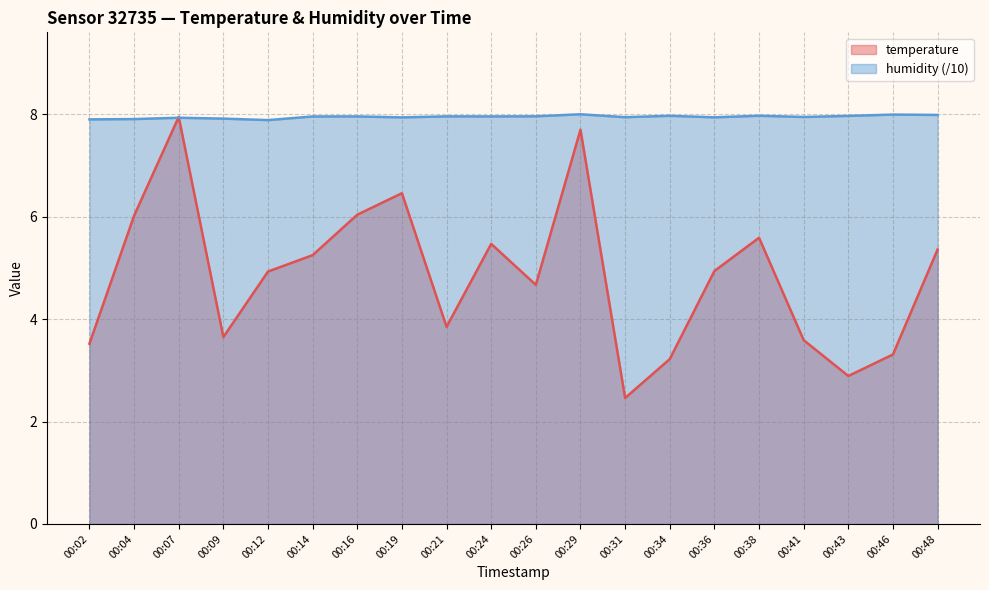

How many lines are shown in the chart?

2